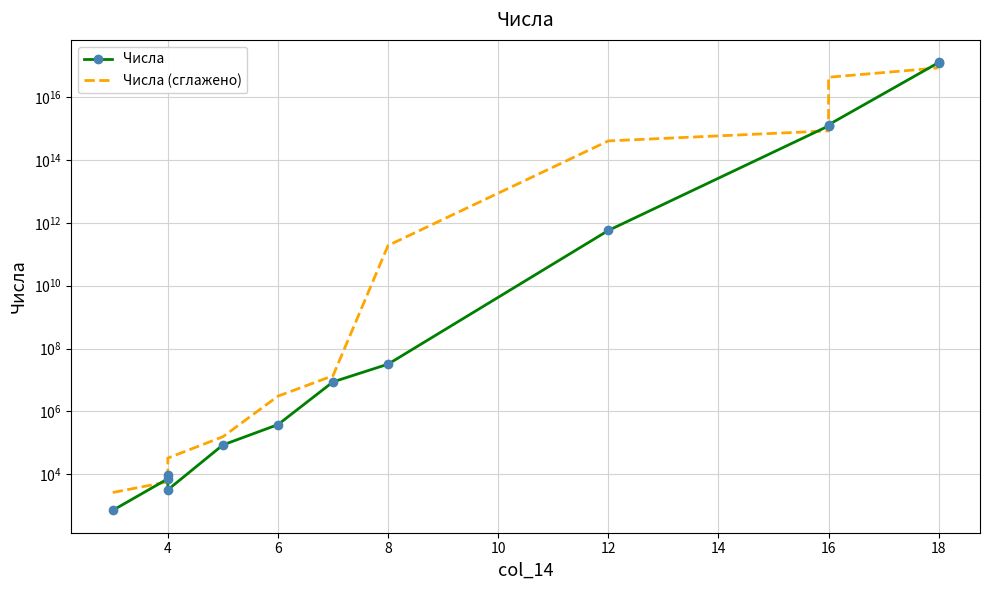

True or false: Числа has more than 0 interior local peaks.

True